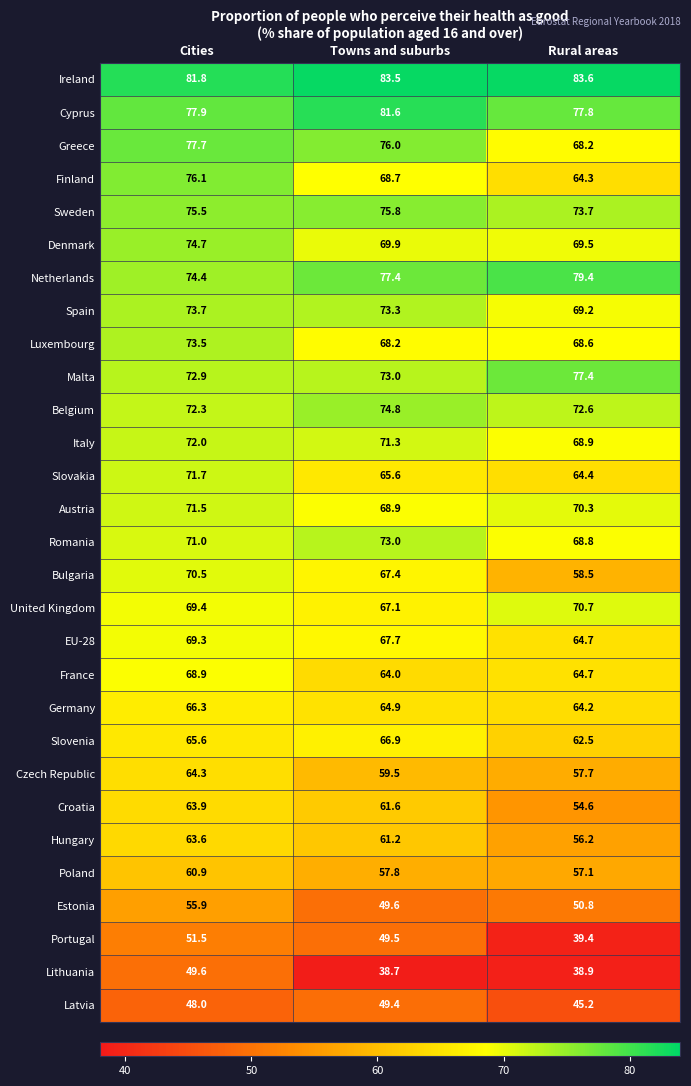

What is the difference between the highest and lowest values at Cities?

33.8